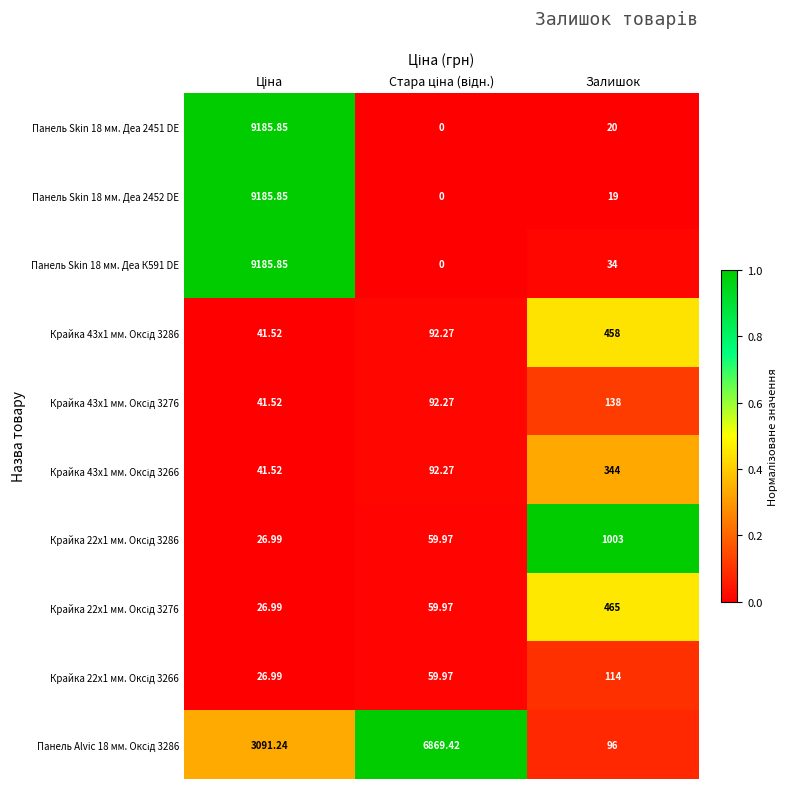

At Залишок, list the series in order from smallest to largest.

Панель Skin 18 мм. Деа 2452 DE, Панель Skin 18 мм. Деа 2451 DE, Панель Skin 18 мм. Деа К591 DE, Панель Alvic 18 мм. Оксід 3286, Крайка 22x1 мм. Оксід 3266, Крайка 43x1 мм. Оксід 3276, Крайка 43x1 мм. Оксід 3266, Крайка 43x1 мм. Оксід 3286, Крайка 22x1 мм. Оксід 3276, Крайка 22x1 мм. Оксід 3286